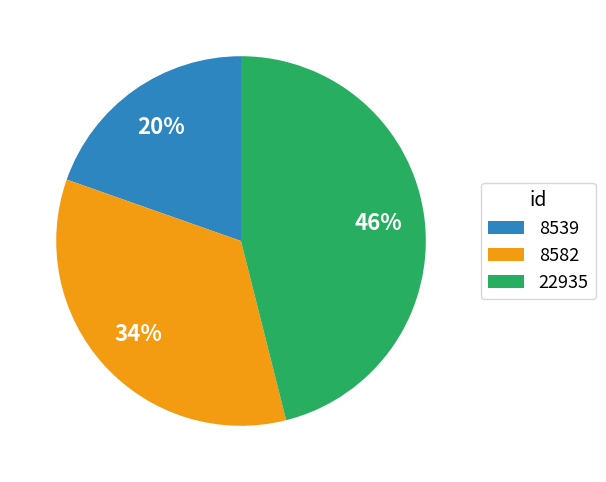

Rank the categories by value from highest to lowest.

22935, 8582, 8539